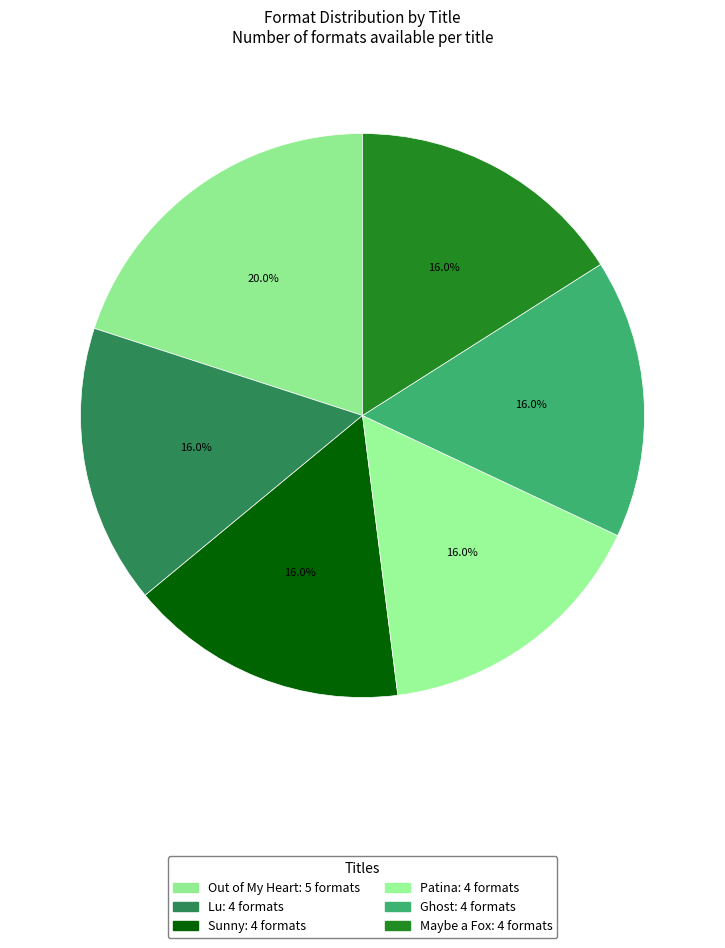

What is the ratio of the value at Sunny to the value at Ghost?

1.0